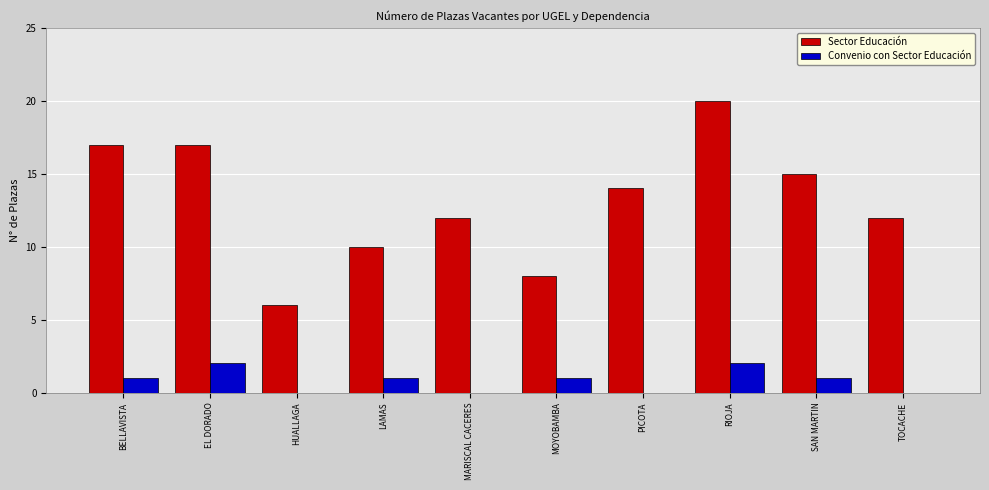

What is the highest value of the Sector Educación series?

20